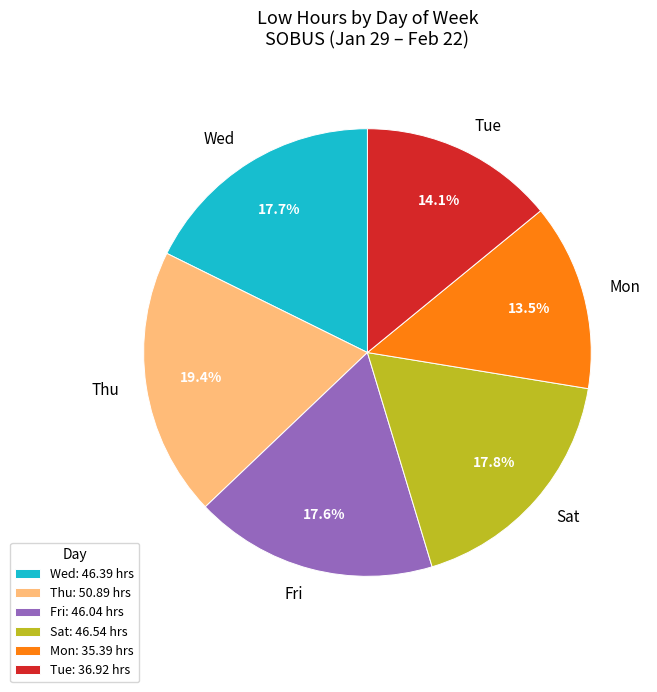

Combined, what portion of the pie is Wed and Thu?

37.1%